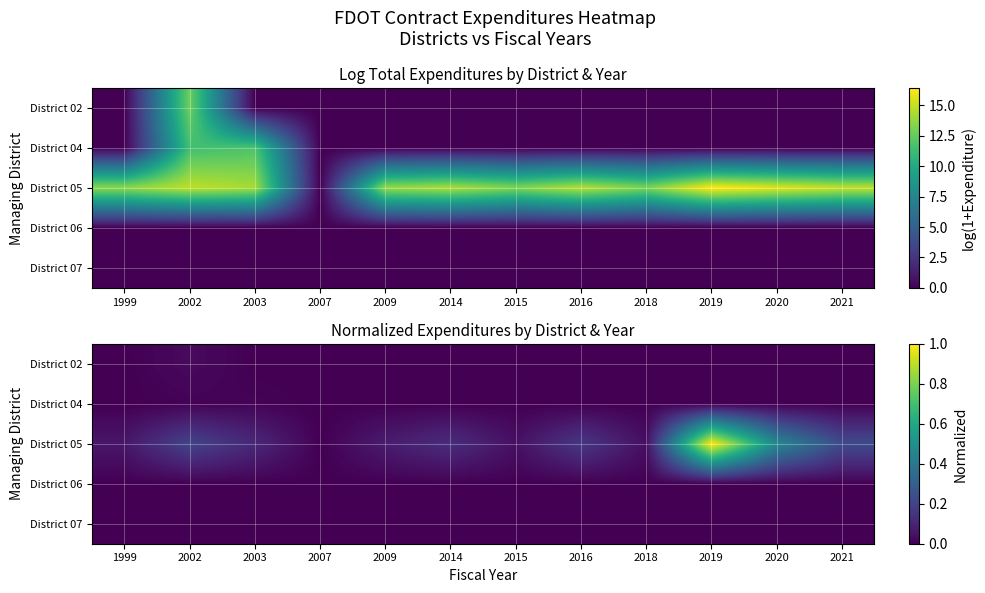

Which series has the largest range (max minus min)?

District 05